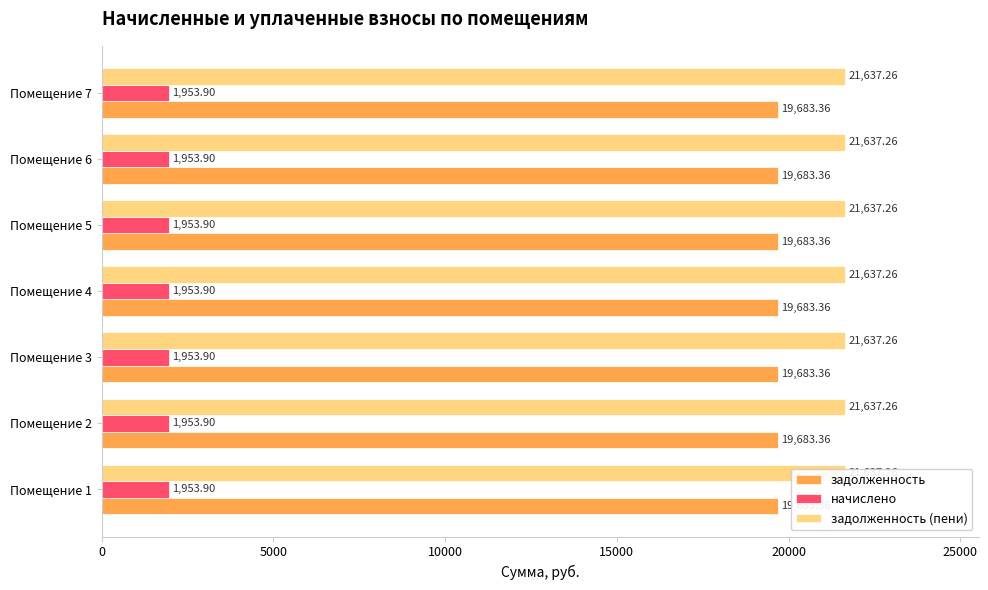

What is the value of the задолженность bar at the 3rd from the left?

19683.4